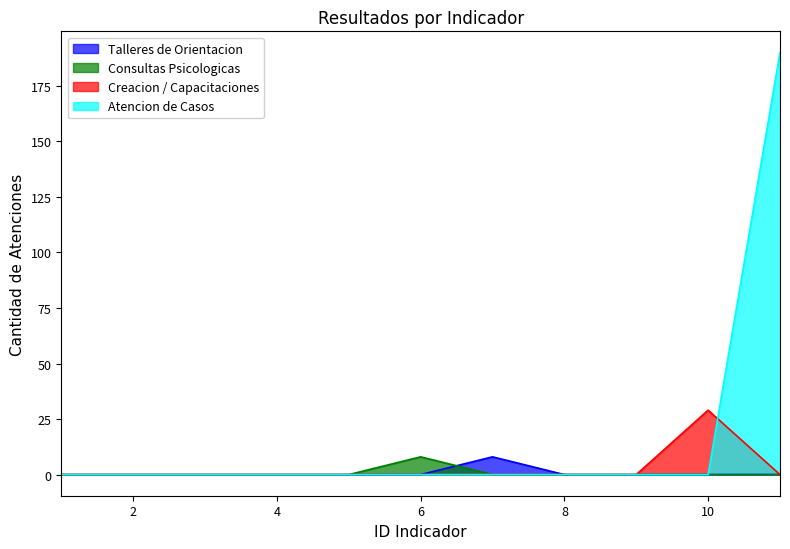

How many lines are shown in the chart?

4